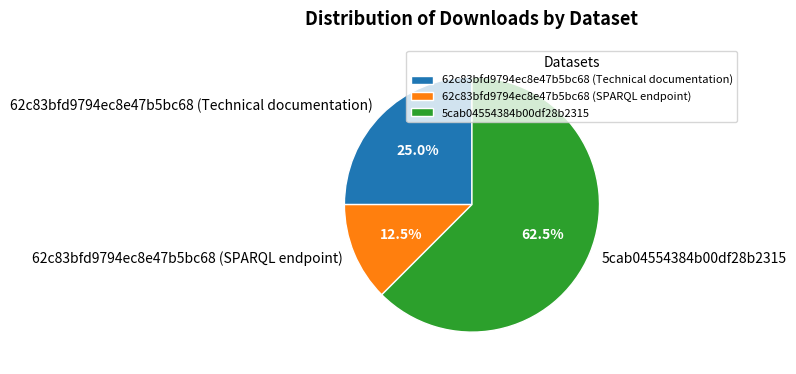

What percentage is the 62c83bfd9794ec8e47b5bc68 (Technical documentation) slice, to the nearest percent?

25%